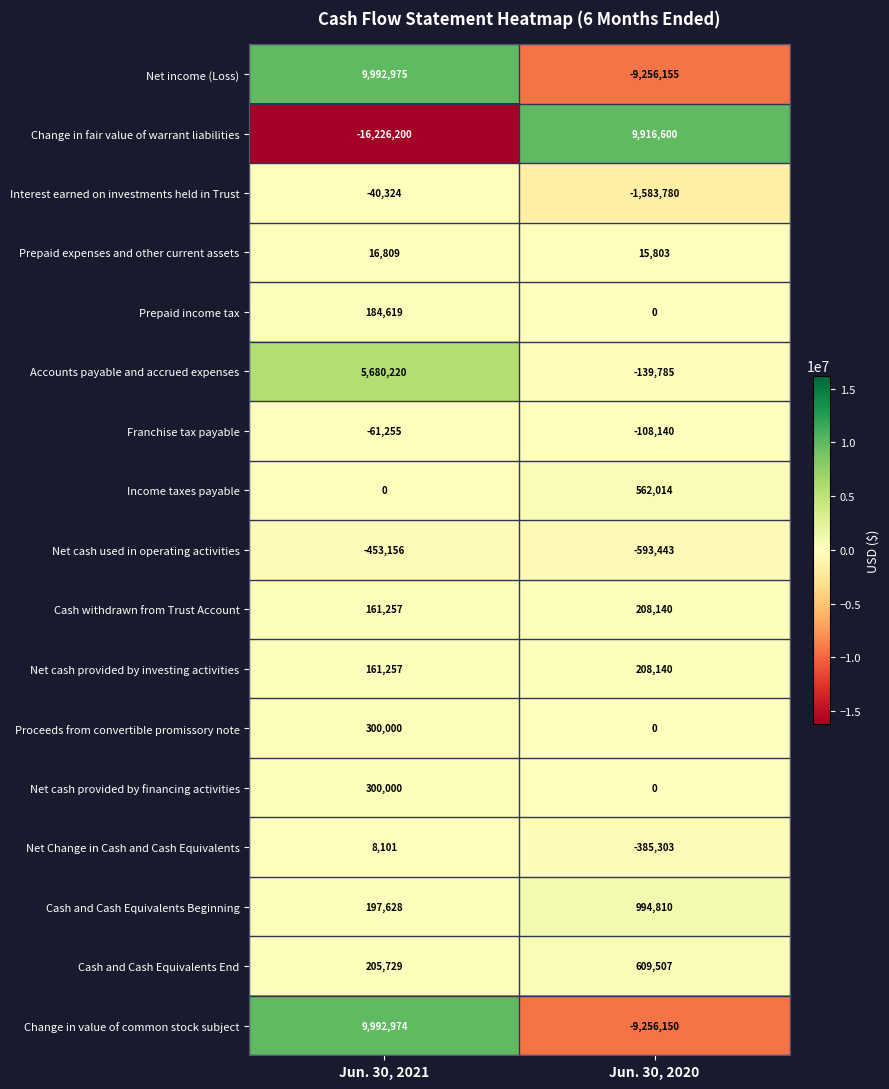

List the labels in order of Franchise tax payable value, smallest first.

Jun. 30, 2020, Jun. 30, 2021